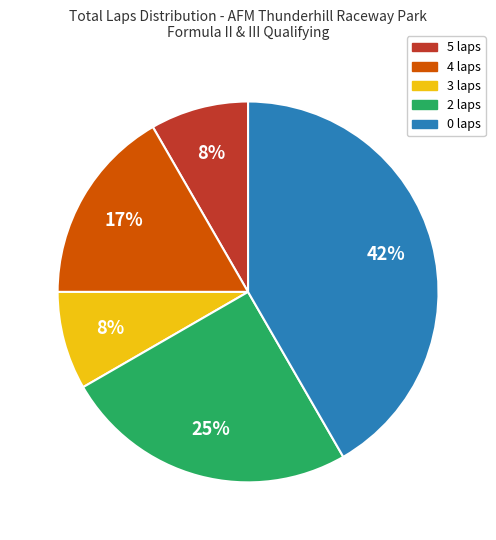

Does any single category account for the majority?

No